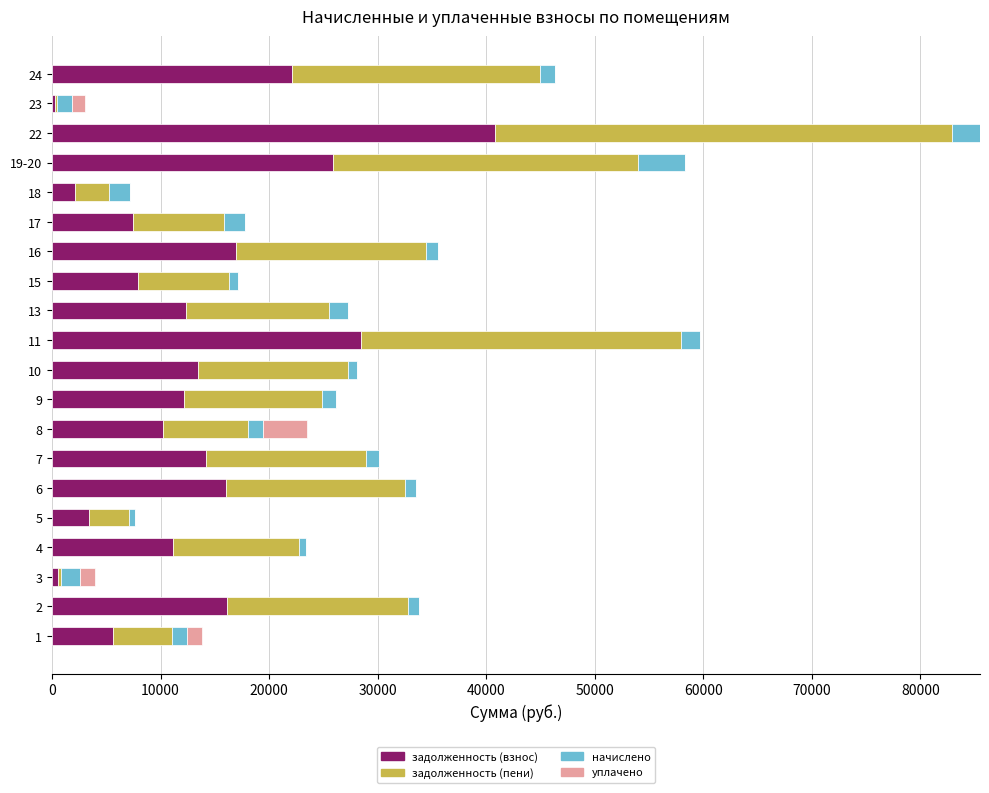

At which category is the sum across all series the highest?

22